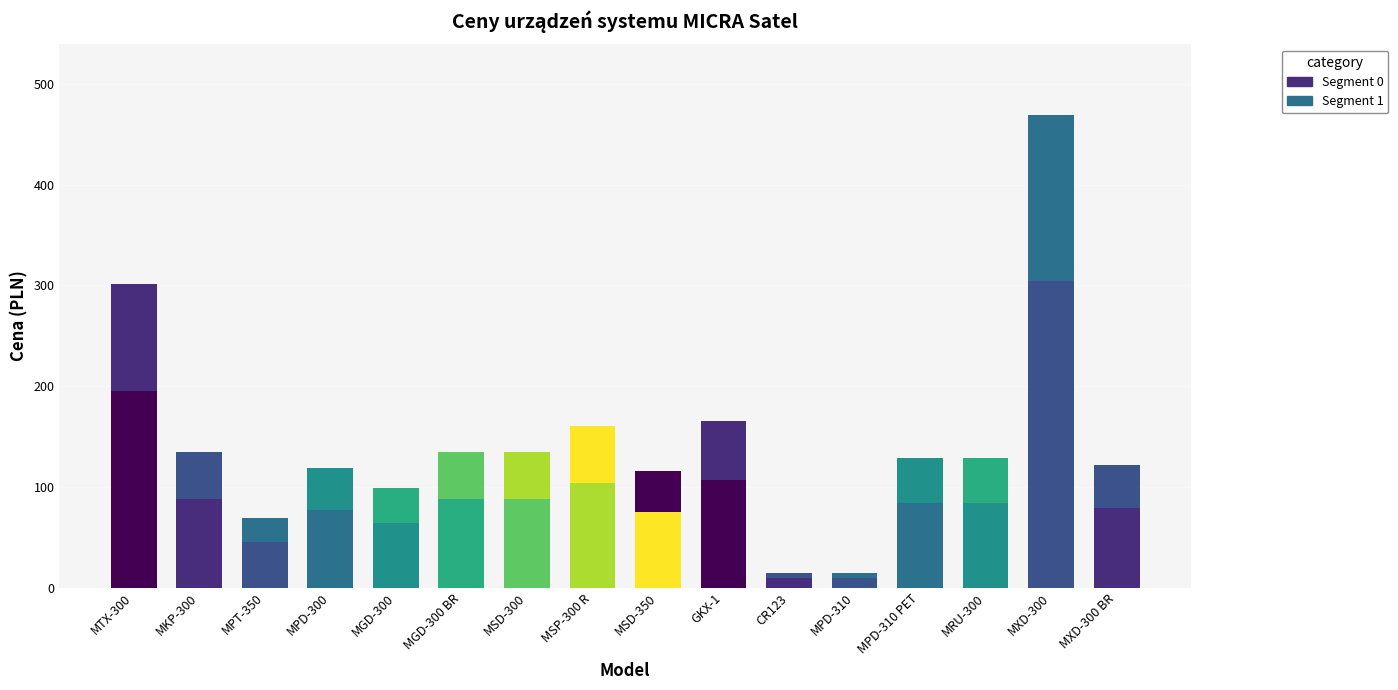

Are the bars grouped side by side (vs. stacked)?

No